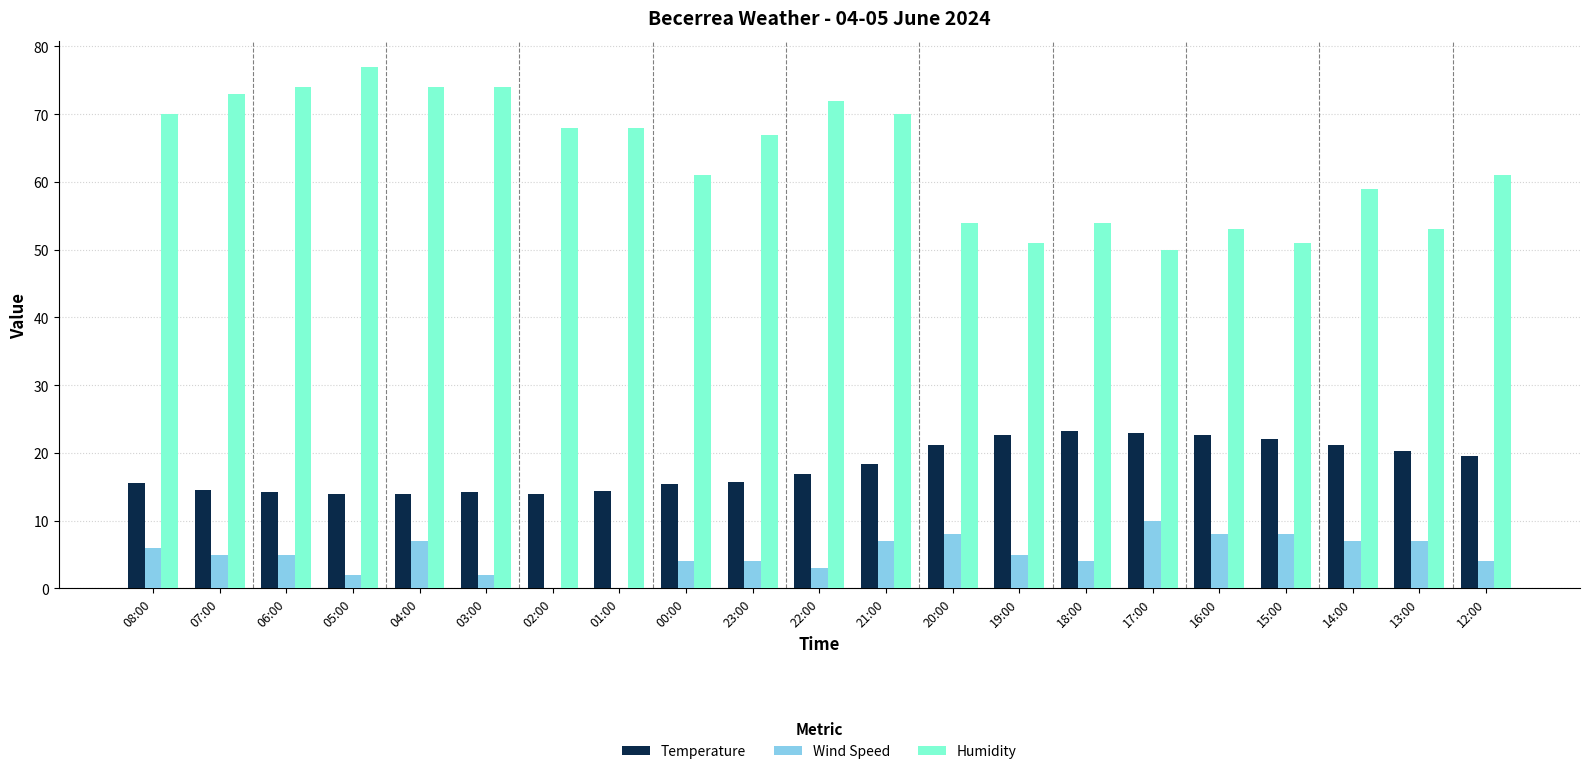

Is the value of Humidity at 07:00 greater than the value of Temperature at 12:00?

Yes